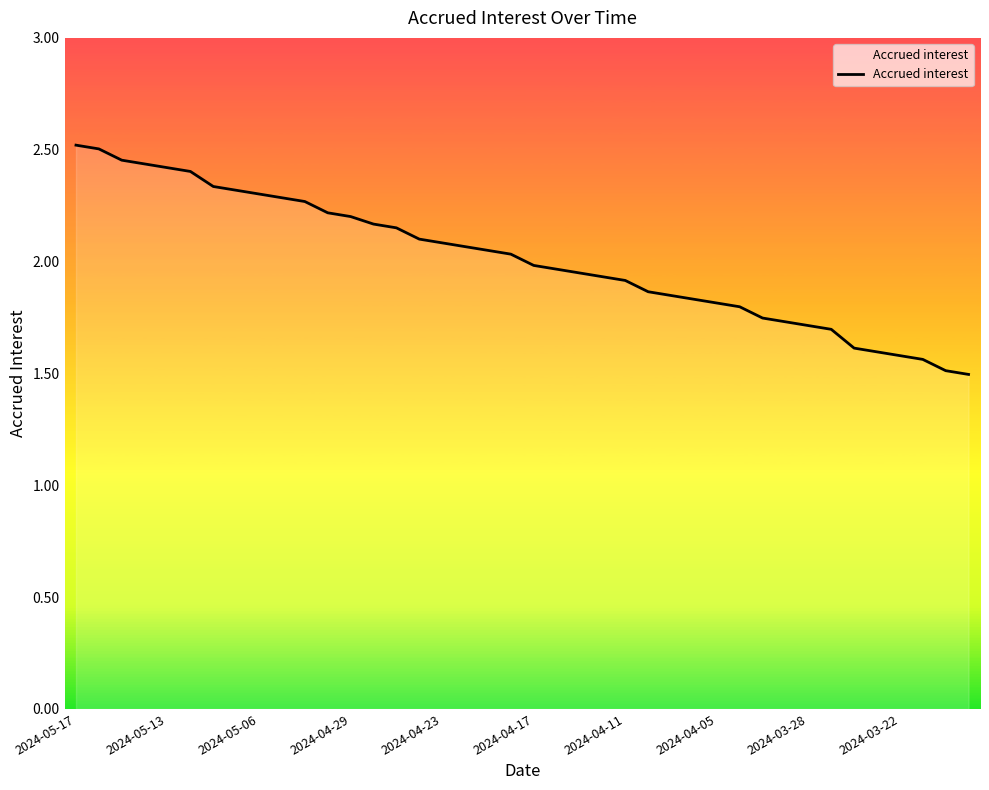

Count the number of values greater than 2.

20